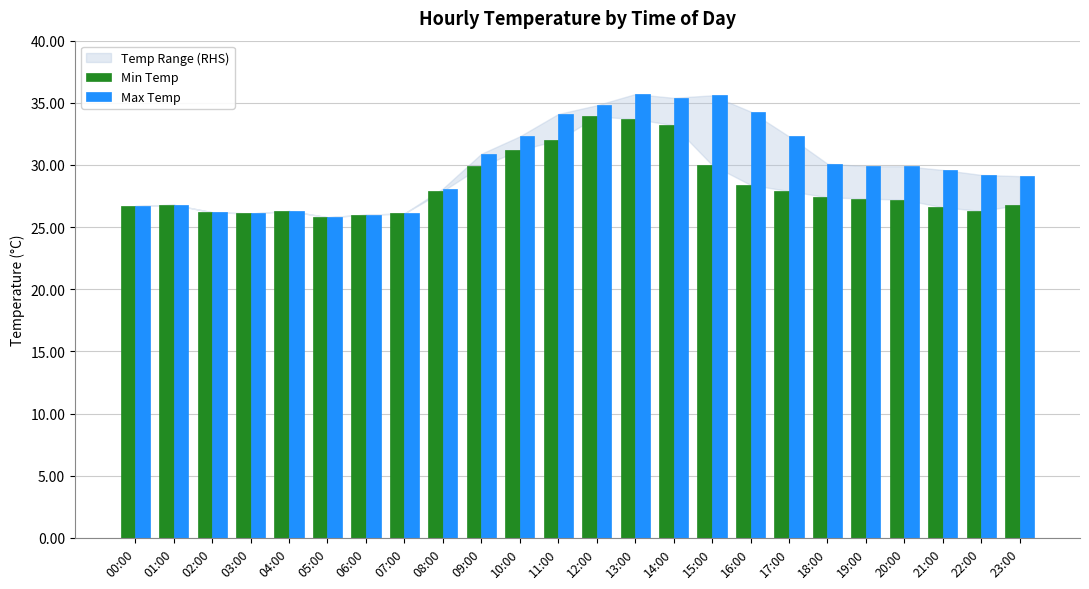

What is the difference between the highest and lowest values at 18:00?

2.7